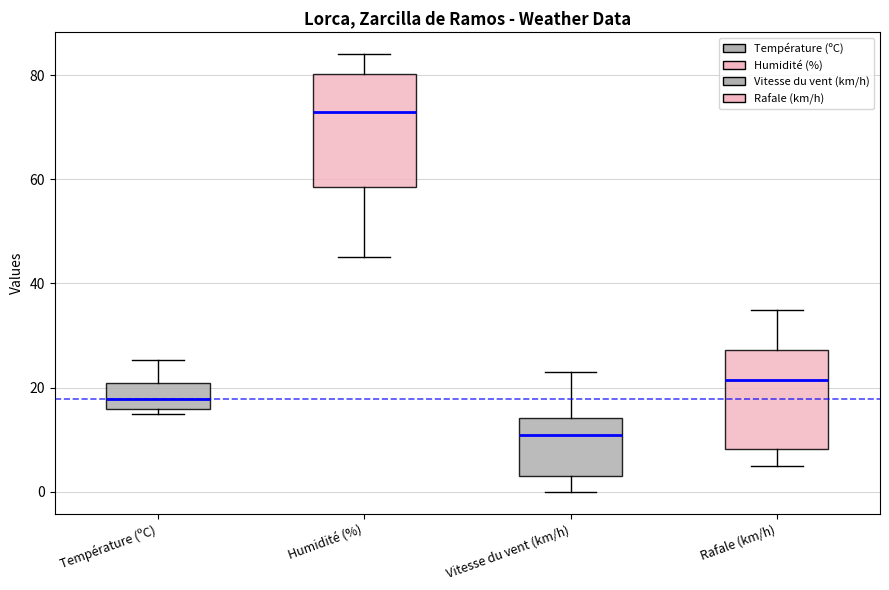

Which box has the lowest median line?

Vitesse du vent (km/h)